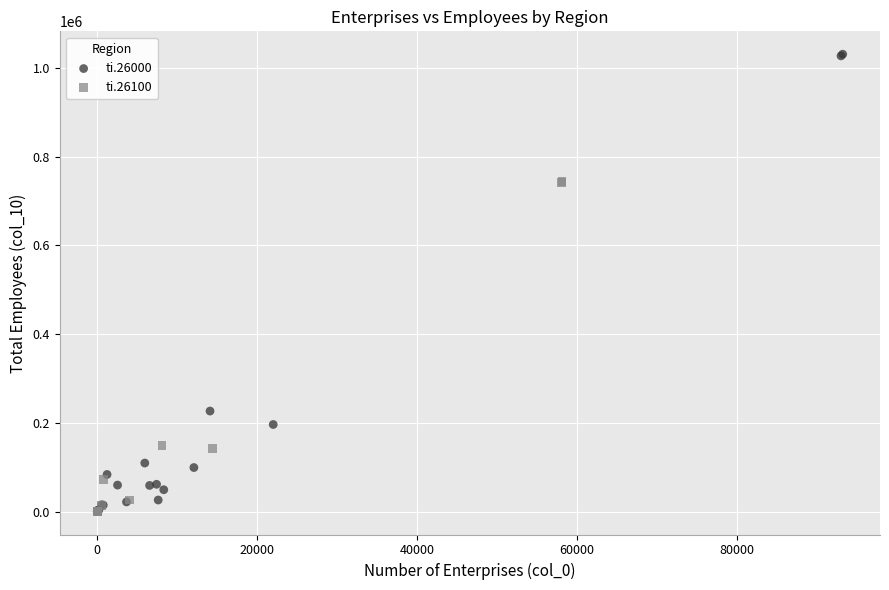

Which series has the widest spread of Y values?

ti.26000